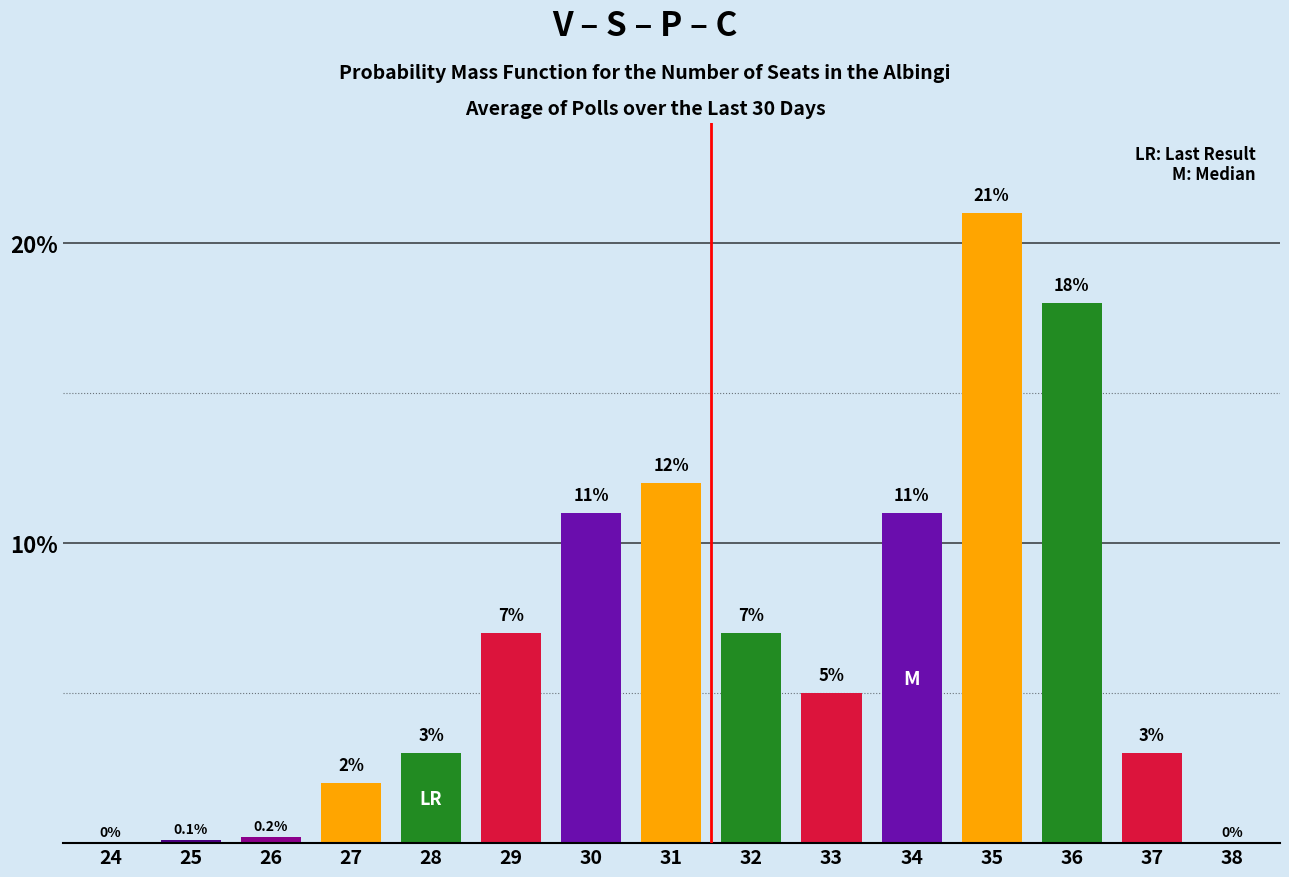

Reading left to right, what are all the values shown in this chart?

24=0.0	25=0.1	26=0.2	27=2.0	28=3.0	29=7.0	30=11.0	31=12.0	32=7.0	33=5.0	34=11.0	35=21.0	36=18.0	37=3.0	38=0.0